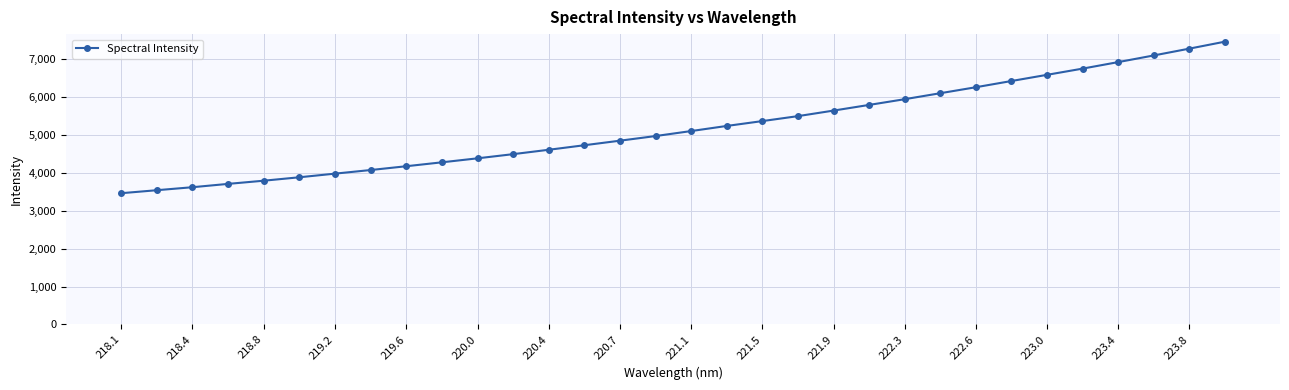

What is the value of the 22nd point from the left?

5794.6